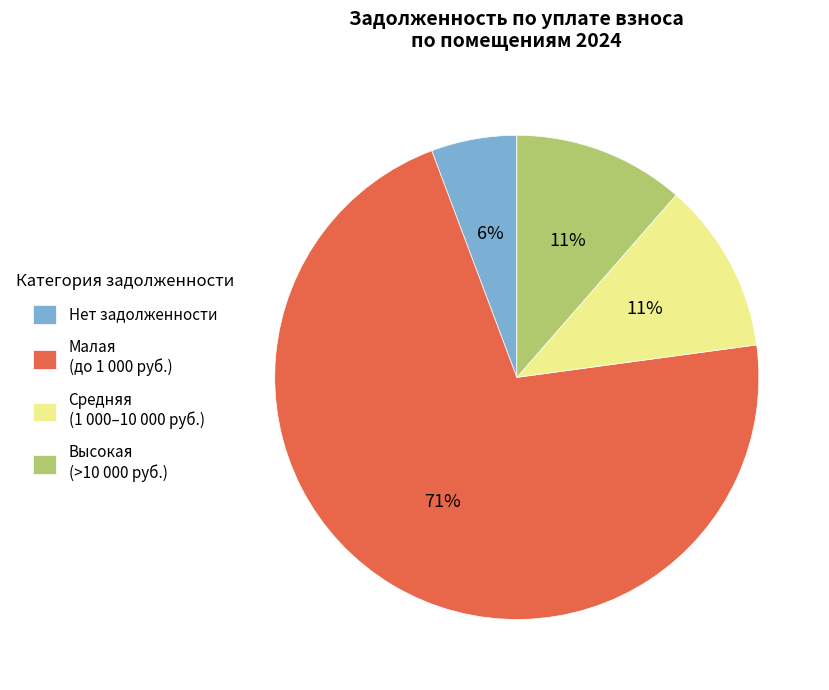

Which category accounts for the majority?

Малая (до 1 000 руб.)